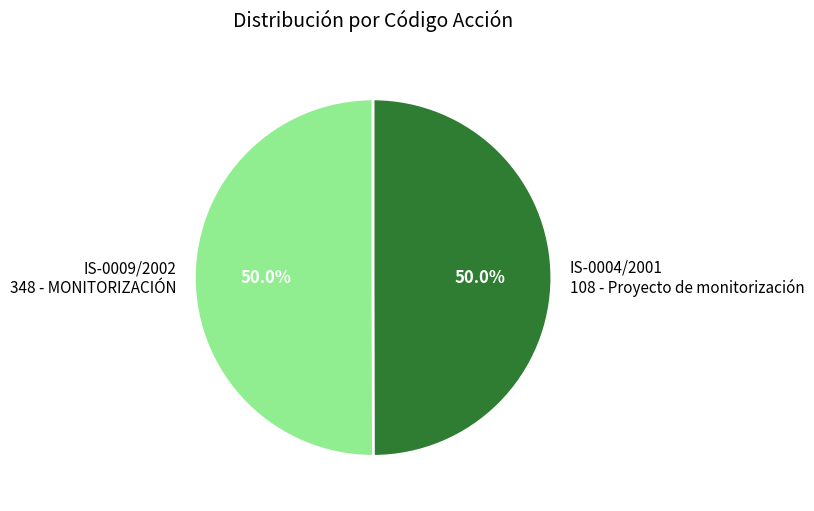

How much of the chart is everything except IS-0009/2002 348 - MONITORIZACIÓN?

50.0%